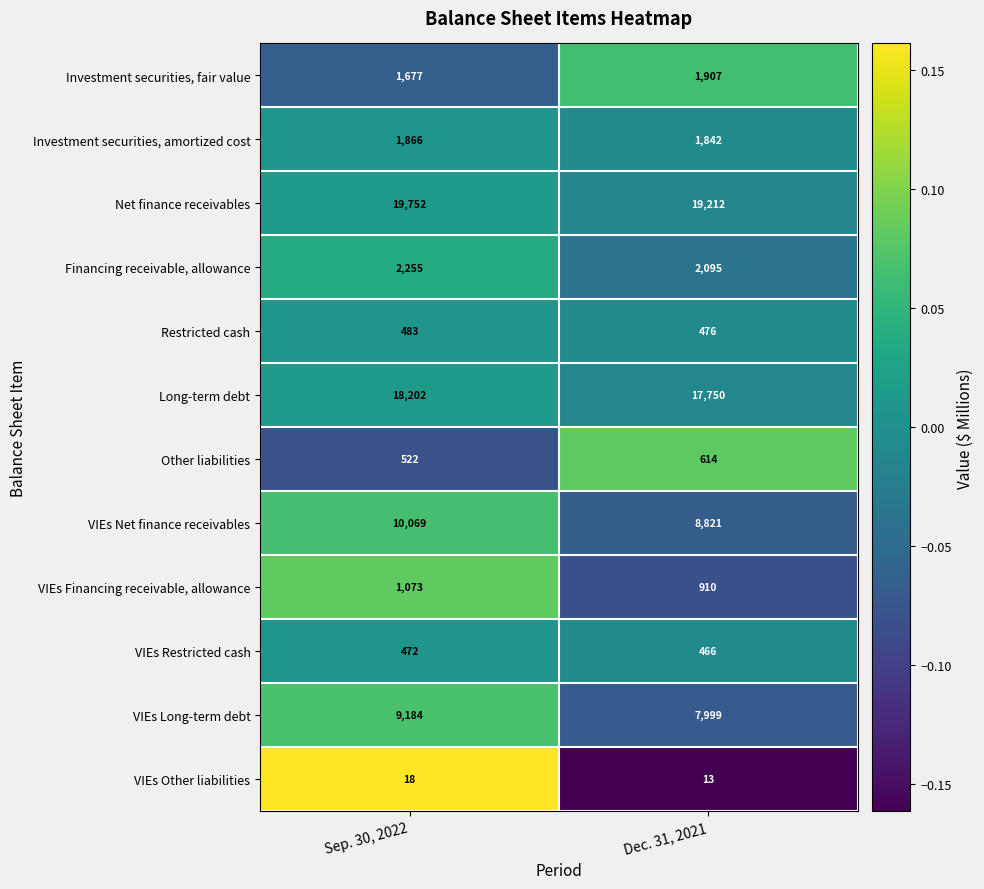

Is the value of Investment securities, amortized cost at Dec. 31, 2021 greater than the value of VIEs Restricted cash at Sep. 30, 2022?

Yes